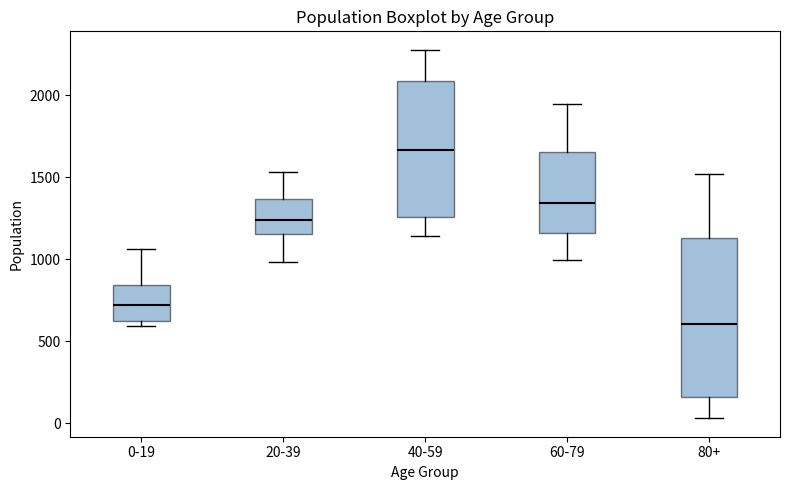

Which box has the lowest median line?

80+